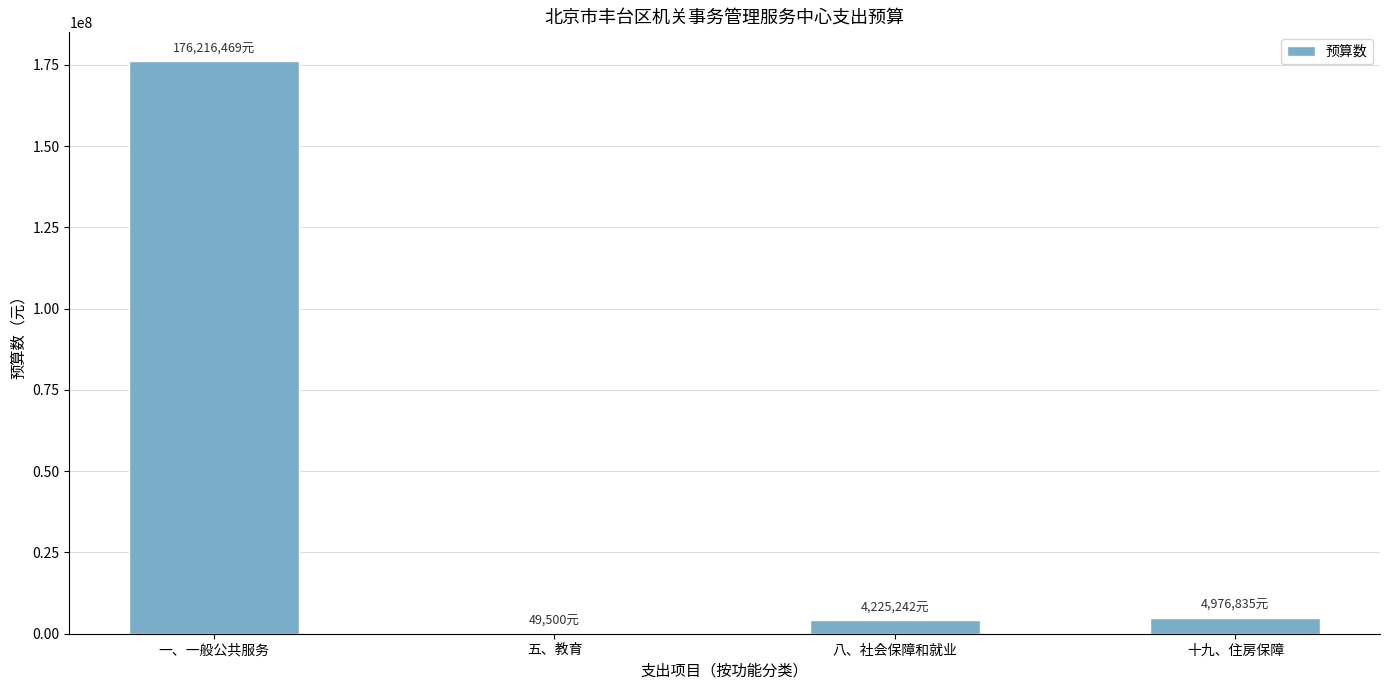

The value at 十九、住房保障 is 4976835.0. True or false?

True